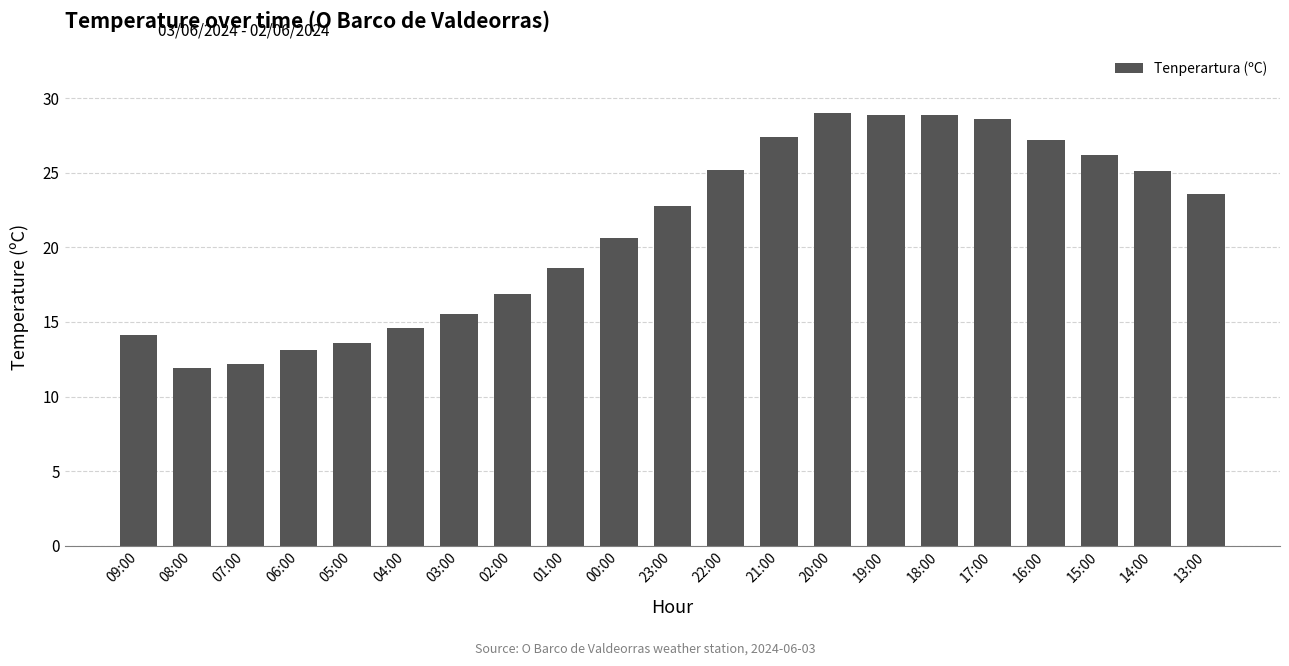

Between 15:00 and 07:00, which is larger?

15:00